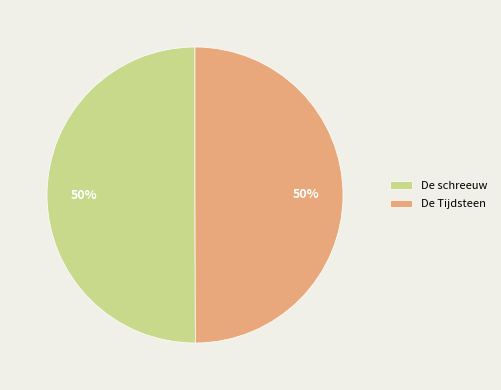

Do De schreeuw and De Tijdsteen together represent more than half of the pie?

Yes